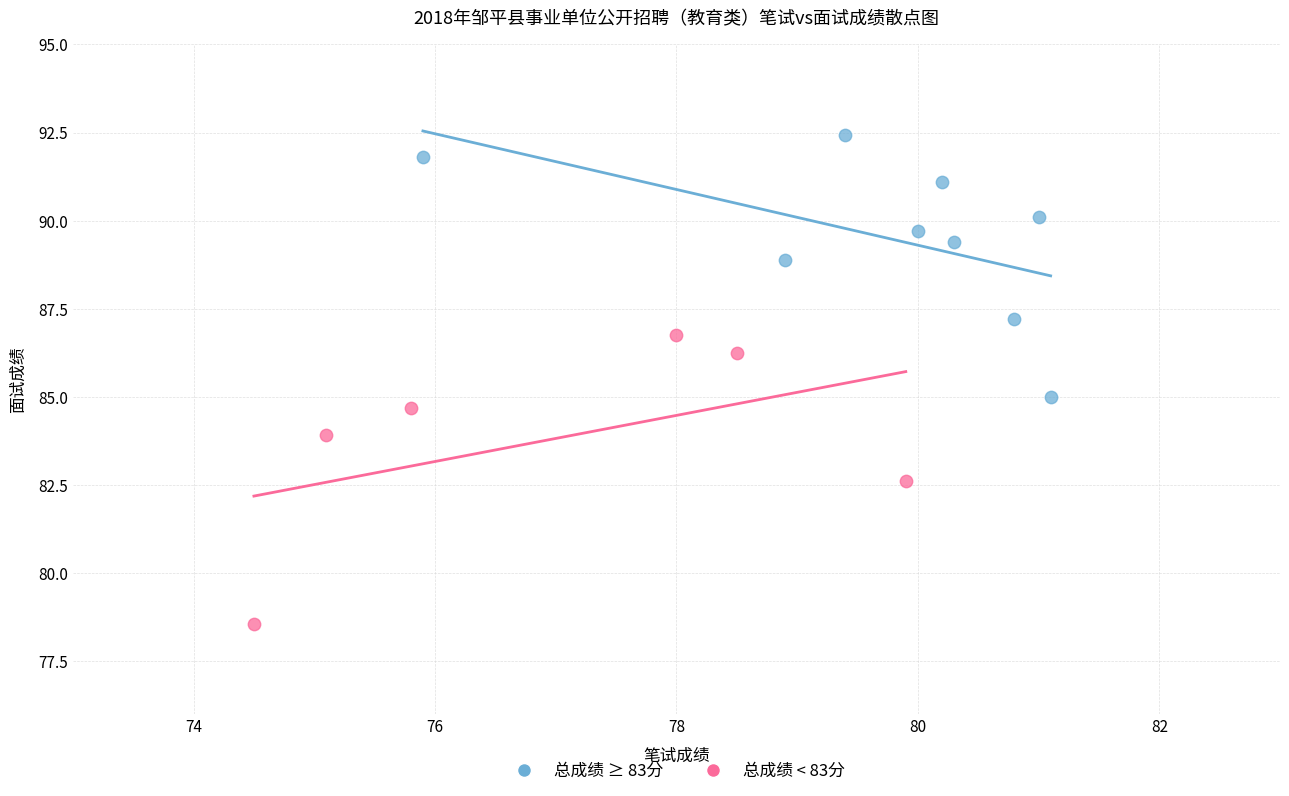

Which series contains the highest Y value?

总成绩 ≥ 83分